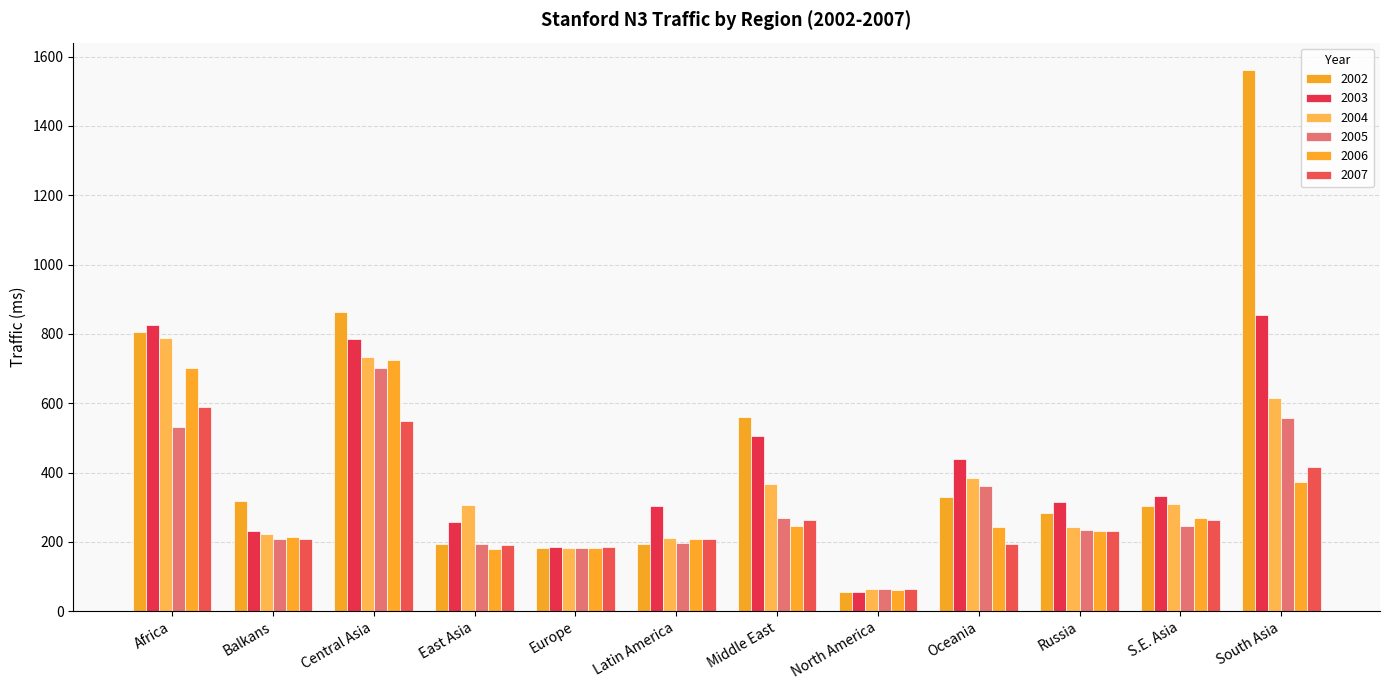

What is the value of the 2002 bar at the 4th from the left?

192.8